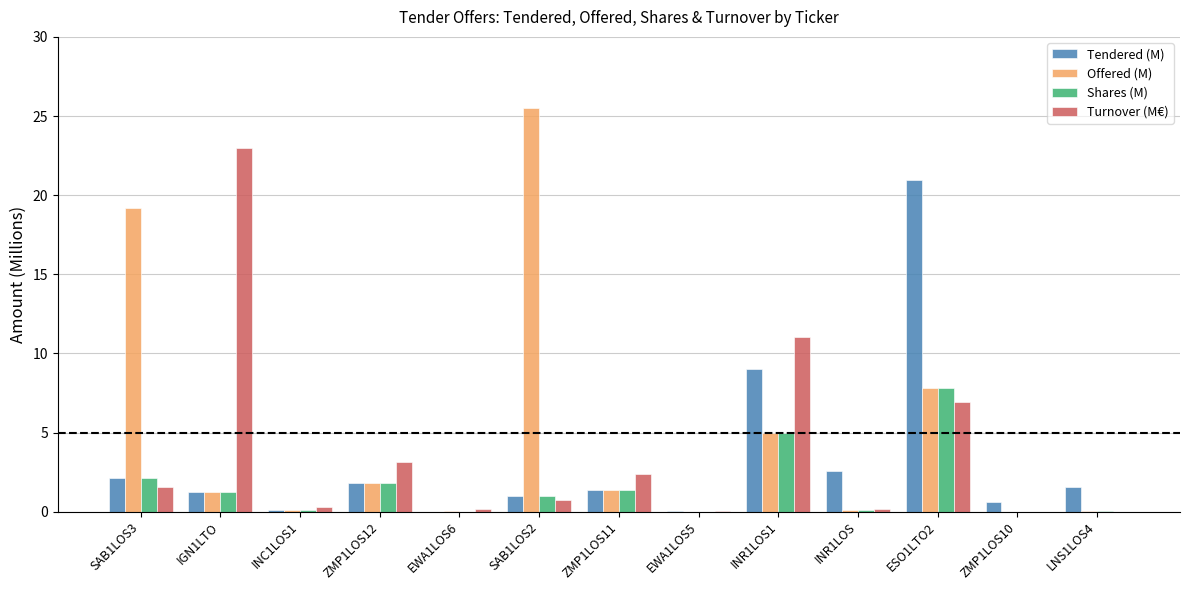

What is the total value across all series at IGN1LTO?

26.7